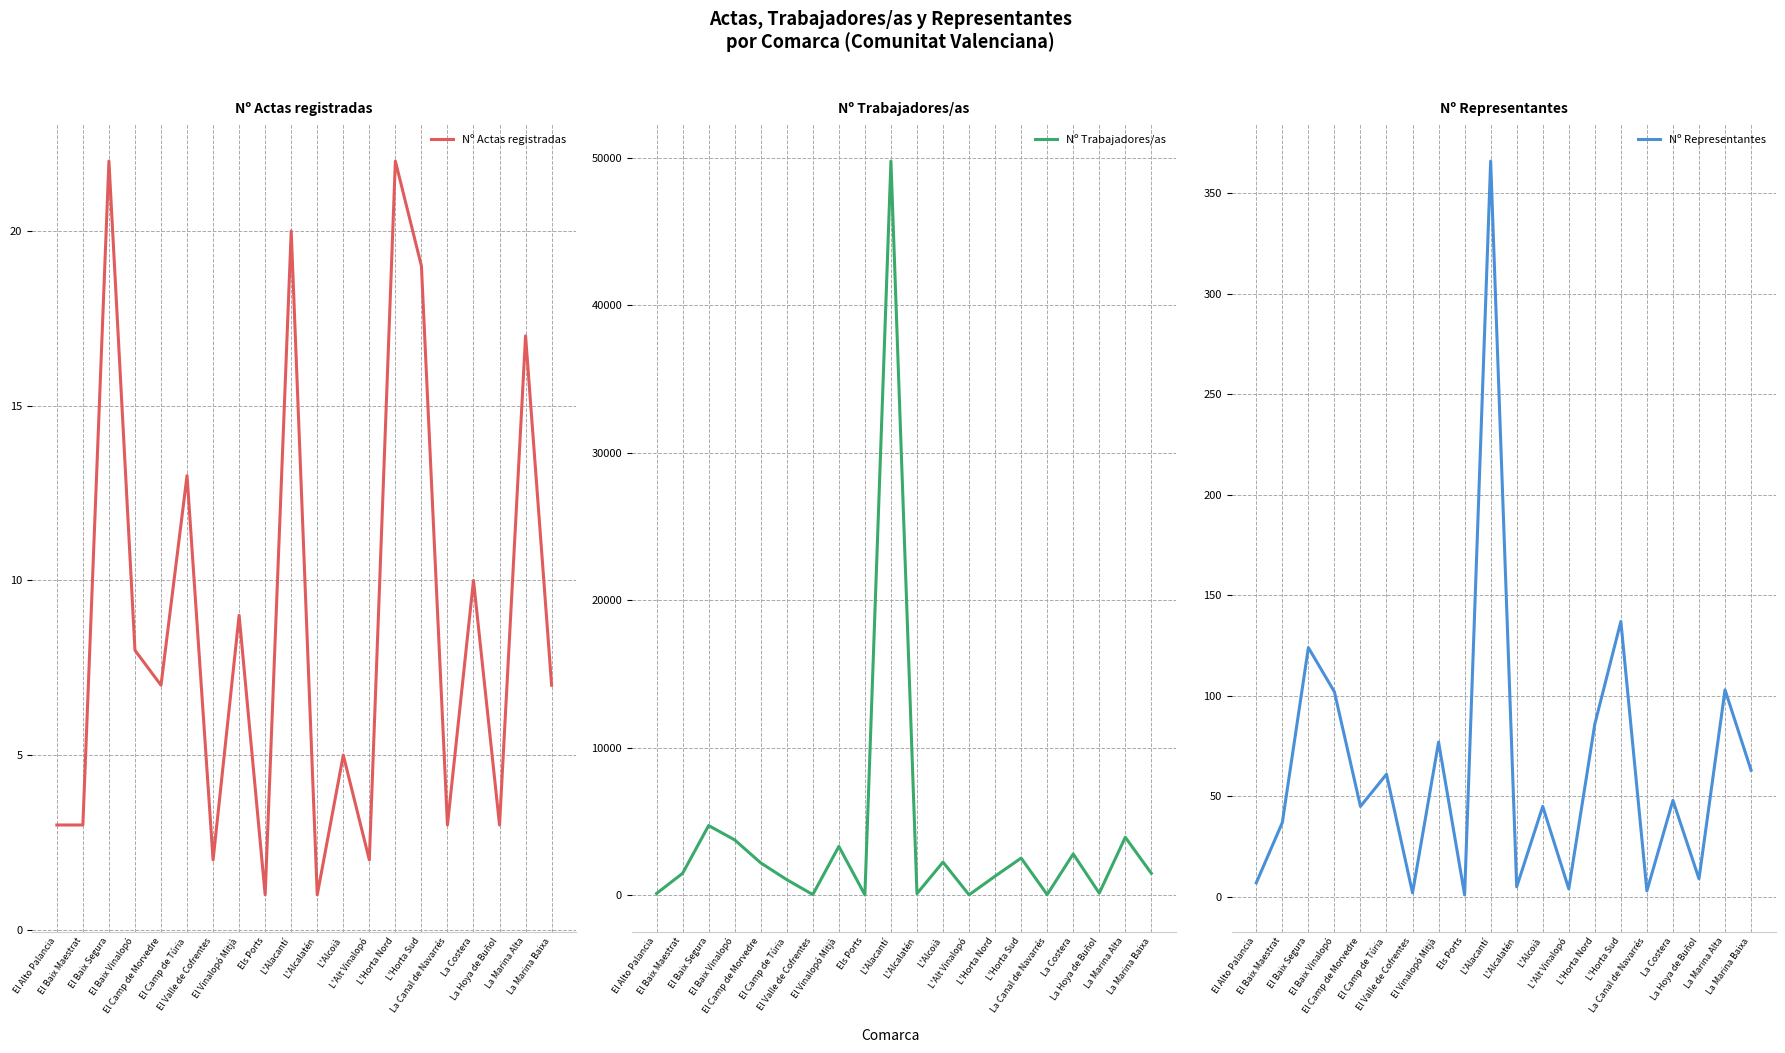

Read the Nº Trabajadores/as value at El Valle de Cofrentes, to the nearest 10.

30